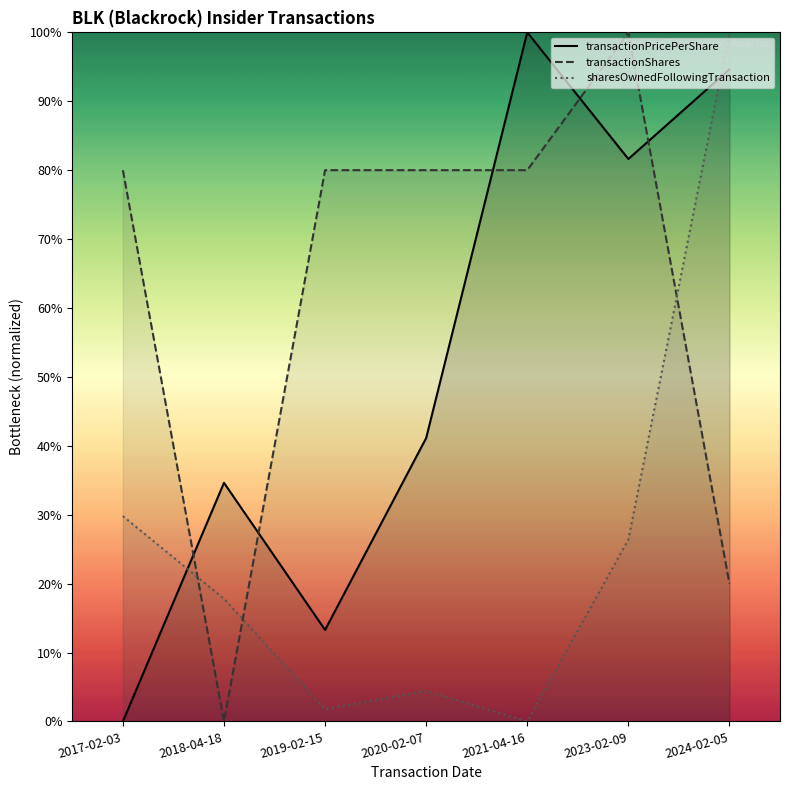

What is the label of the 4th point from the right?

2020-02-07